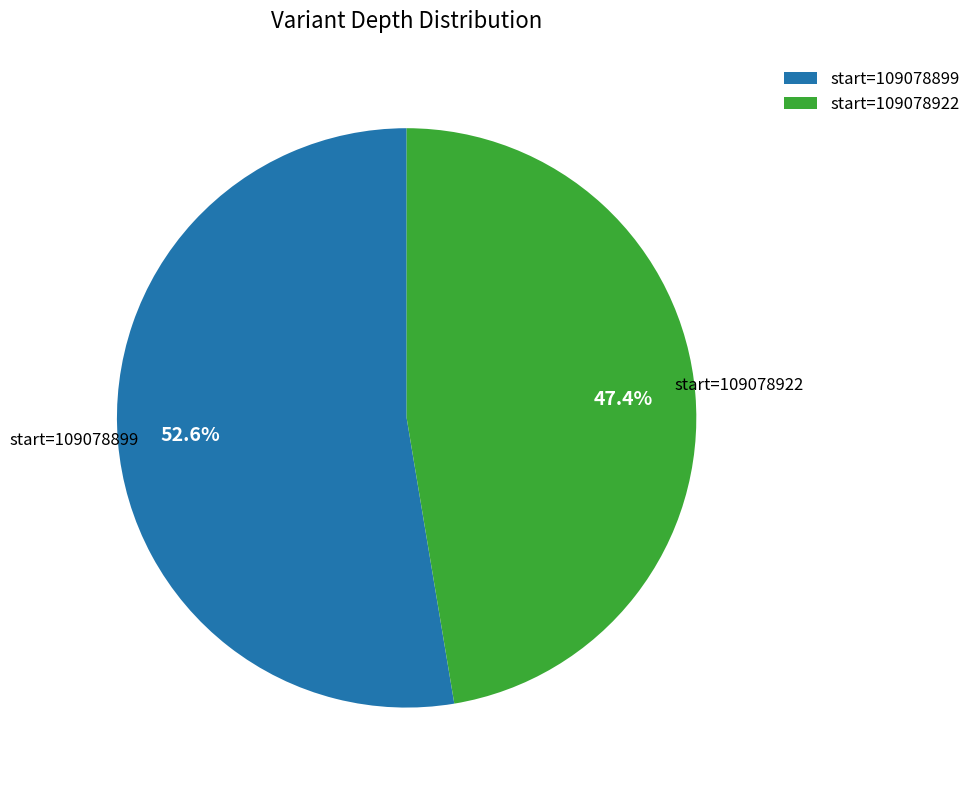

What is the smallest slice in the pie chart?

start=109078922